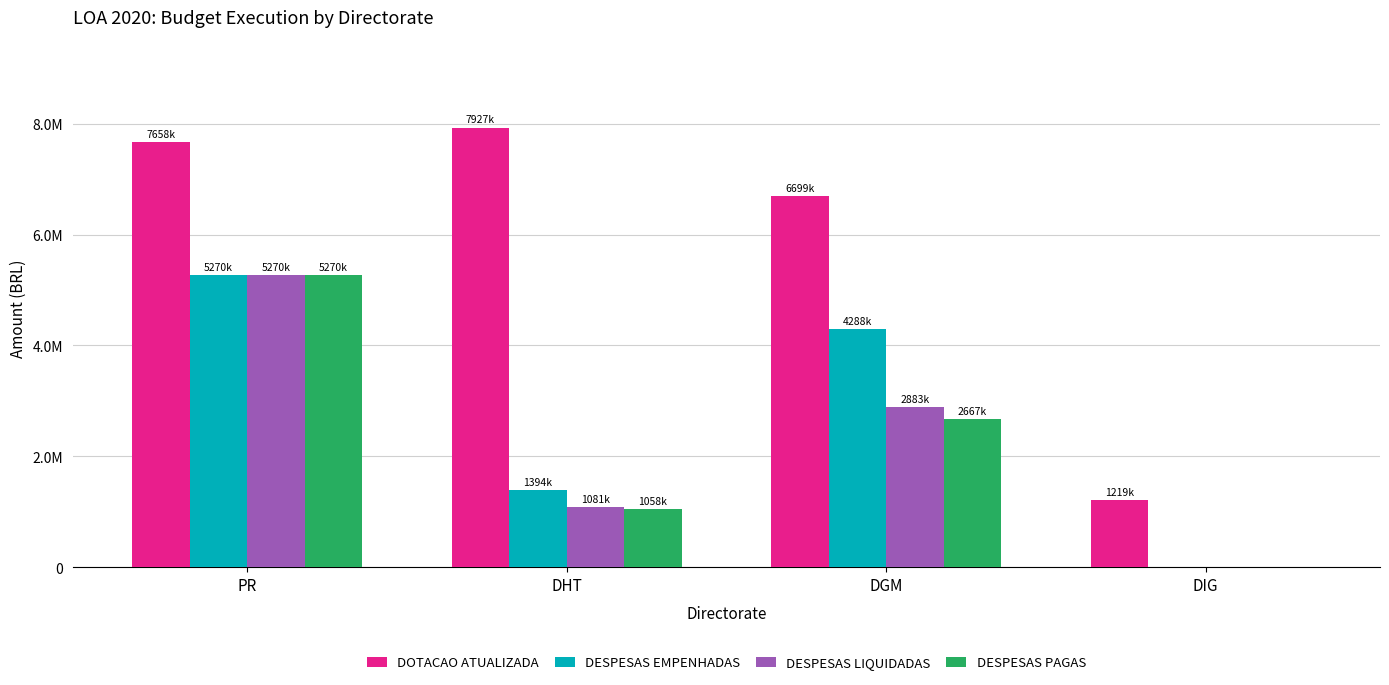

What is the average value of the DESPESAS PAGAS series?

2248784.5